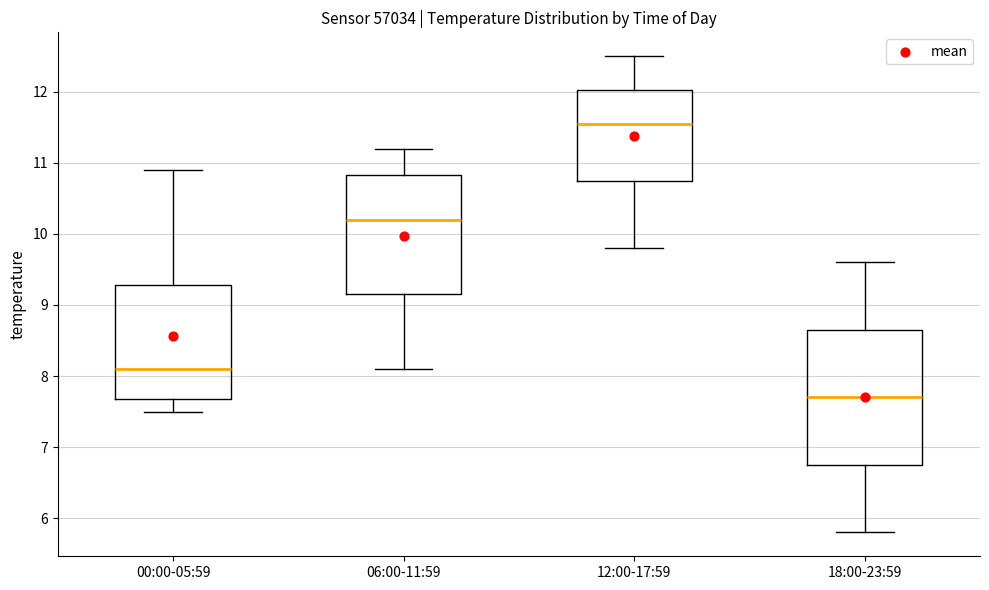

Which box is the tallest, from its lower edge to its upper edge?

18:00-23:59